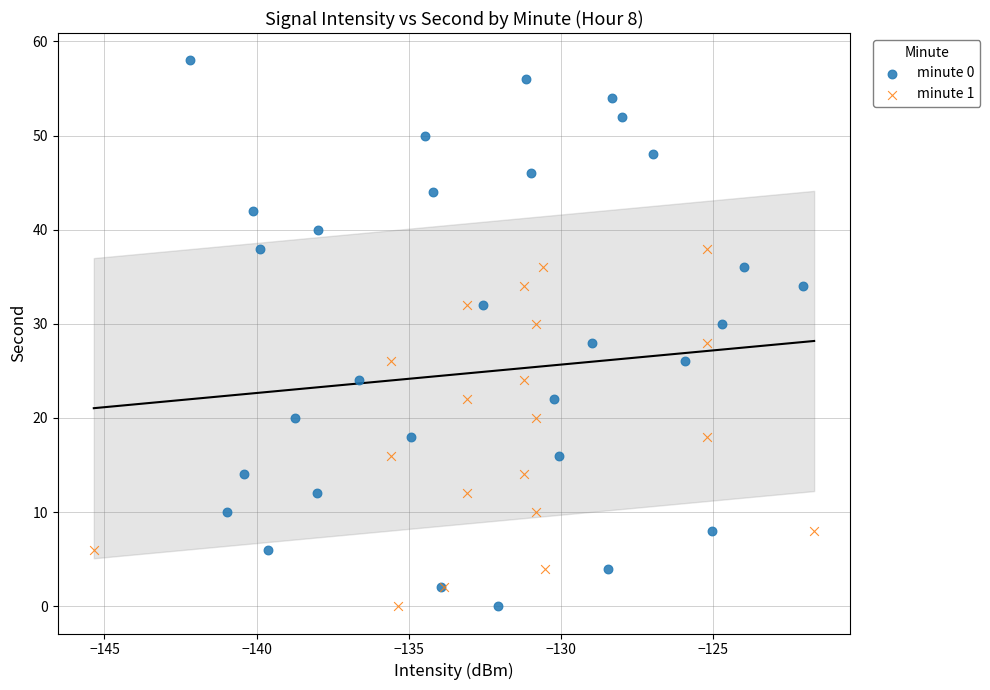

Which series has the largest Y range (max minus min)?

minute 0